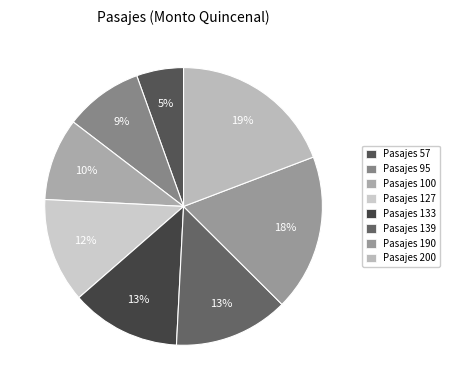

To the nearest percent, what is the difference between the Pasajes 190 and Pasajes 127 slice percentages?

6%